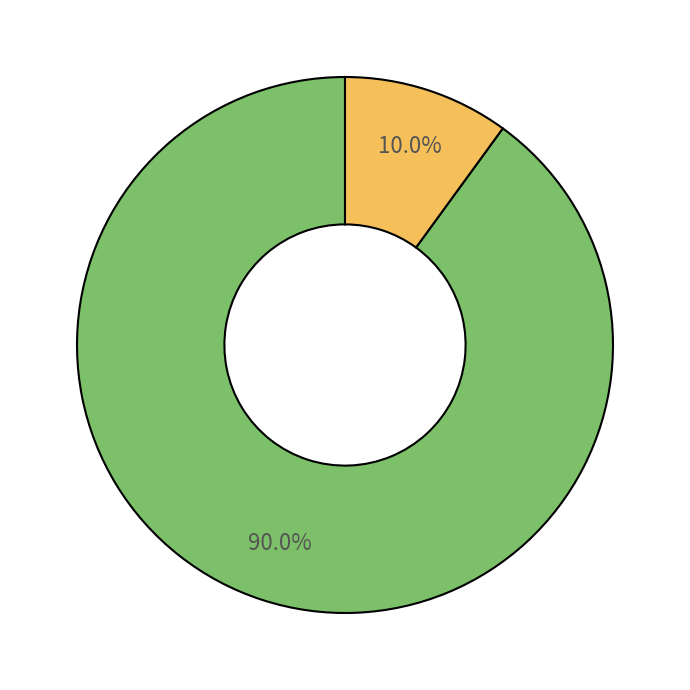

How many slices are in this pie chart?

2